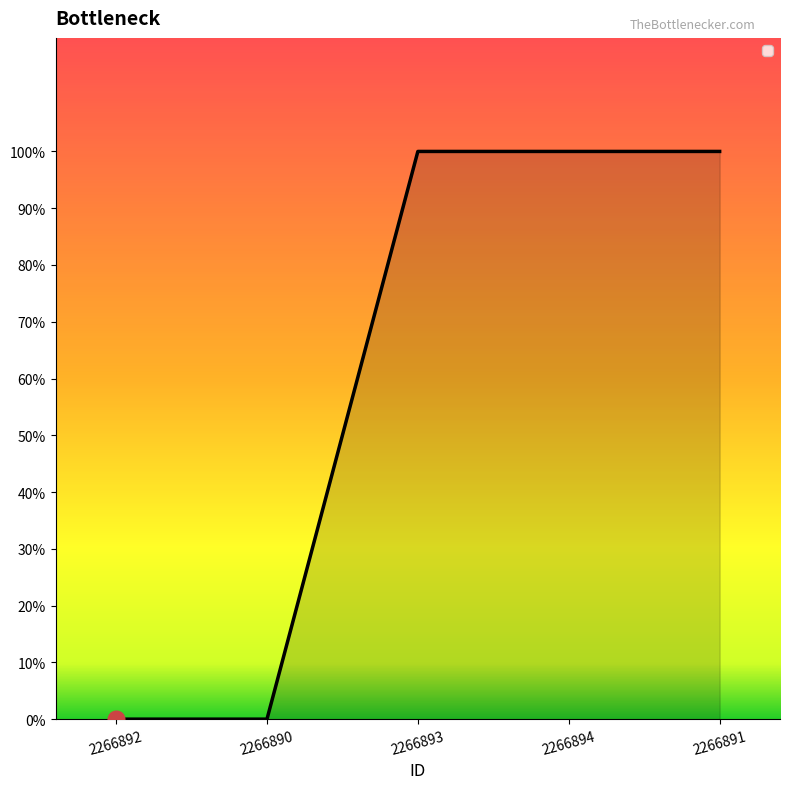

True or false: the data has more than 0 interior local peaks.

False